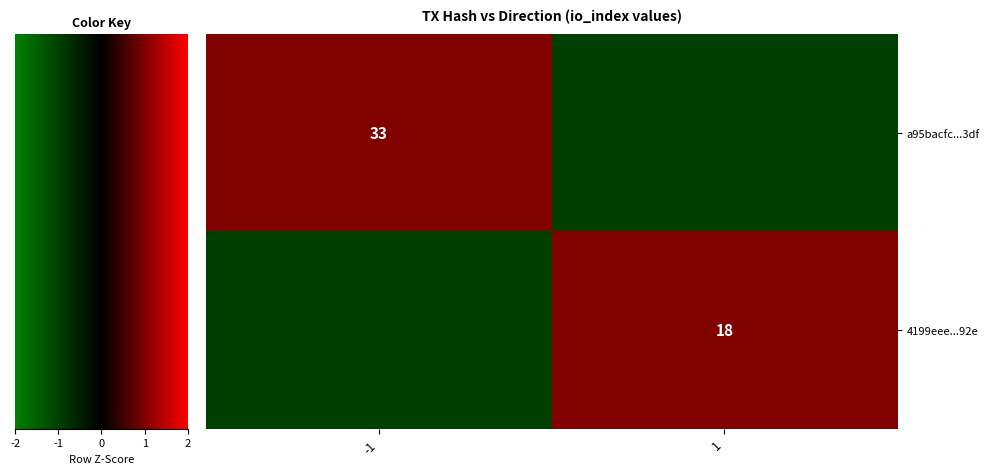

The value of a95bacfc...3df at -1 is 9. True or false?

False